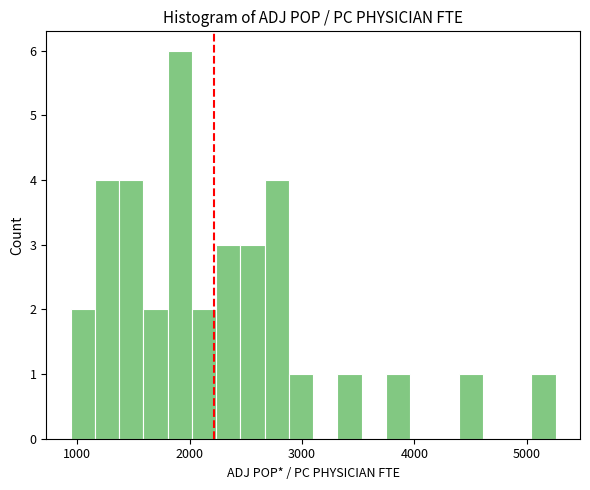

Read against the x-axis, roughly where is the centre of the tallest bar?

1900